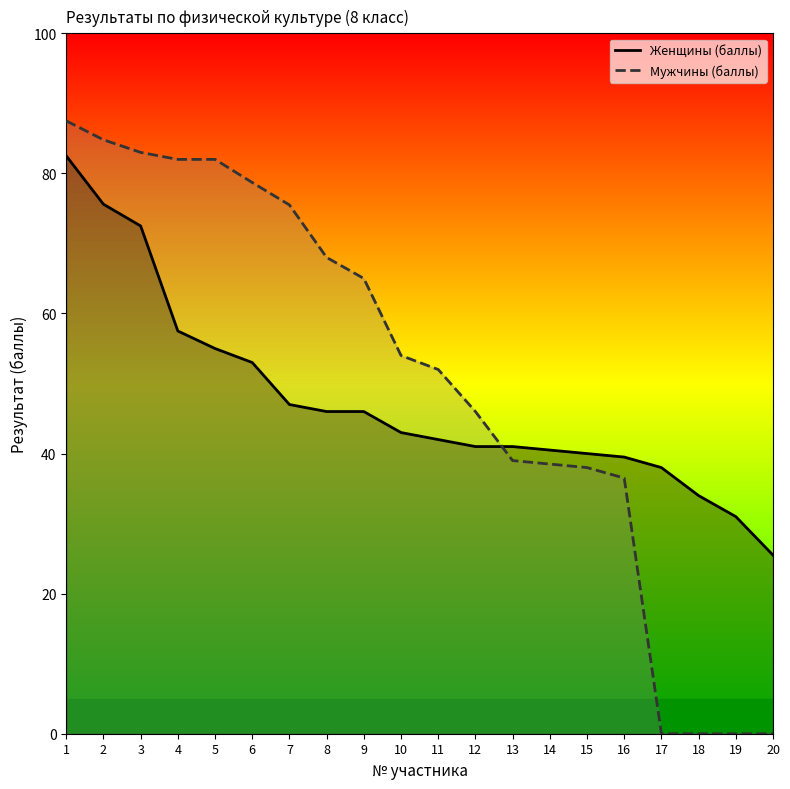

Rank the categories by Женщины (баллы) value from lowest to highest.

20, 19, 18, 17, 16, 15, 14, 12, 13, 11, 10, 8, 9, 7, 6, 5, 4, 3, 2, 1